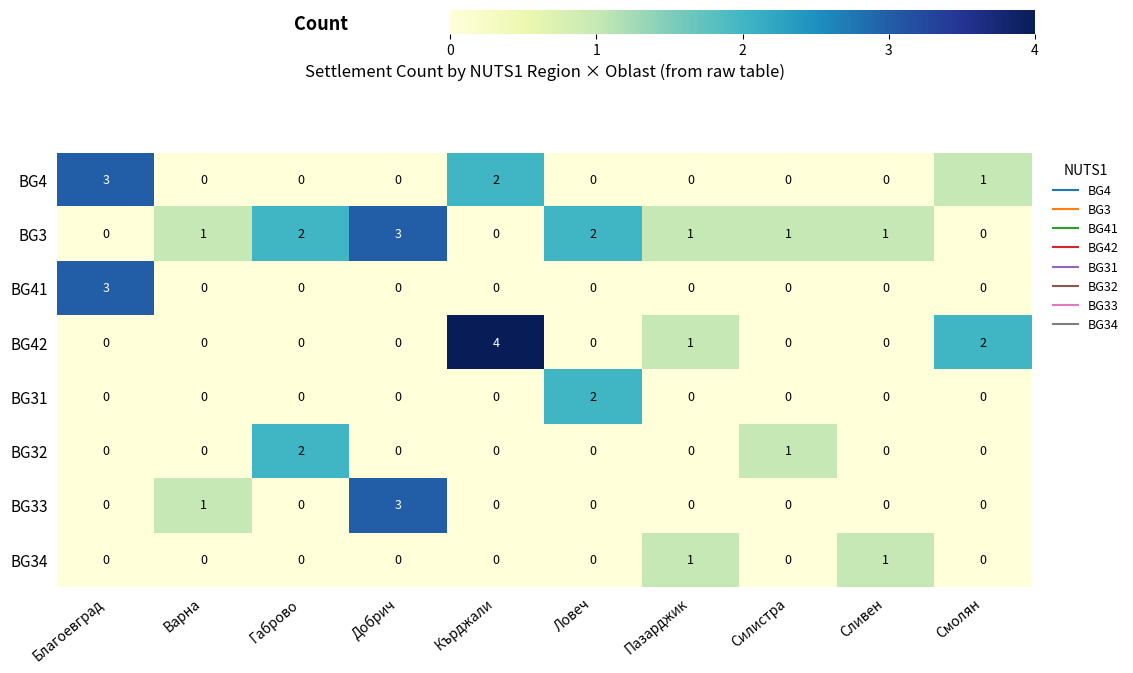

At which label does BG42 reach its peak?

Кърджали